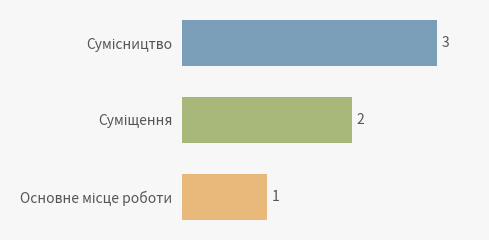

What is the greatest value displayed?

3